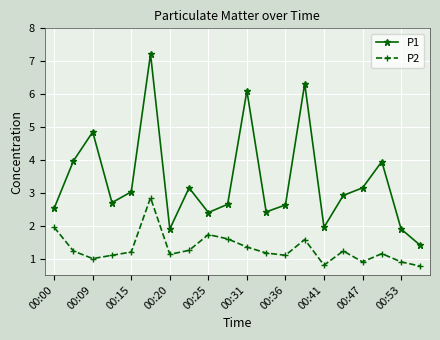

What is the value of the P1 point at the 13th from the left?

2.6